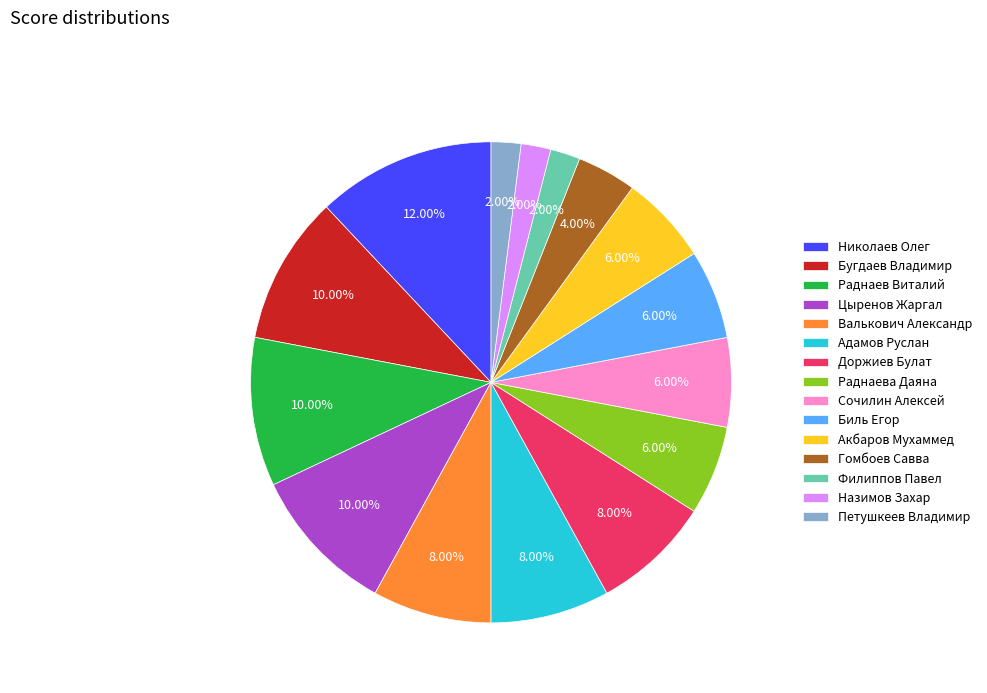

What percentage is the Петушкеев Владимир slice, to the nearest percent?

2%